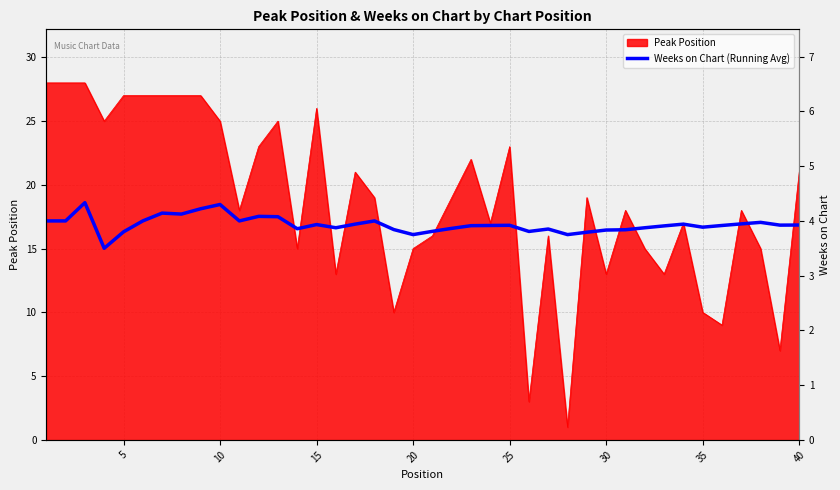

How many lines are shown in the chart?

1